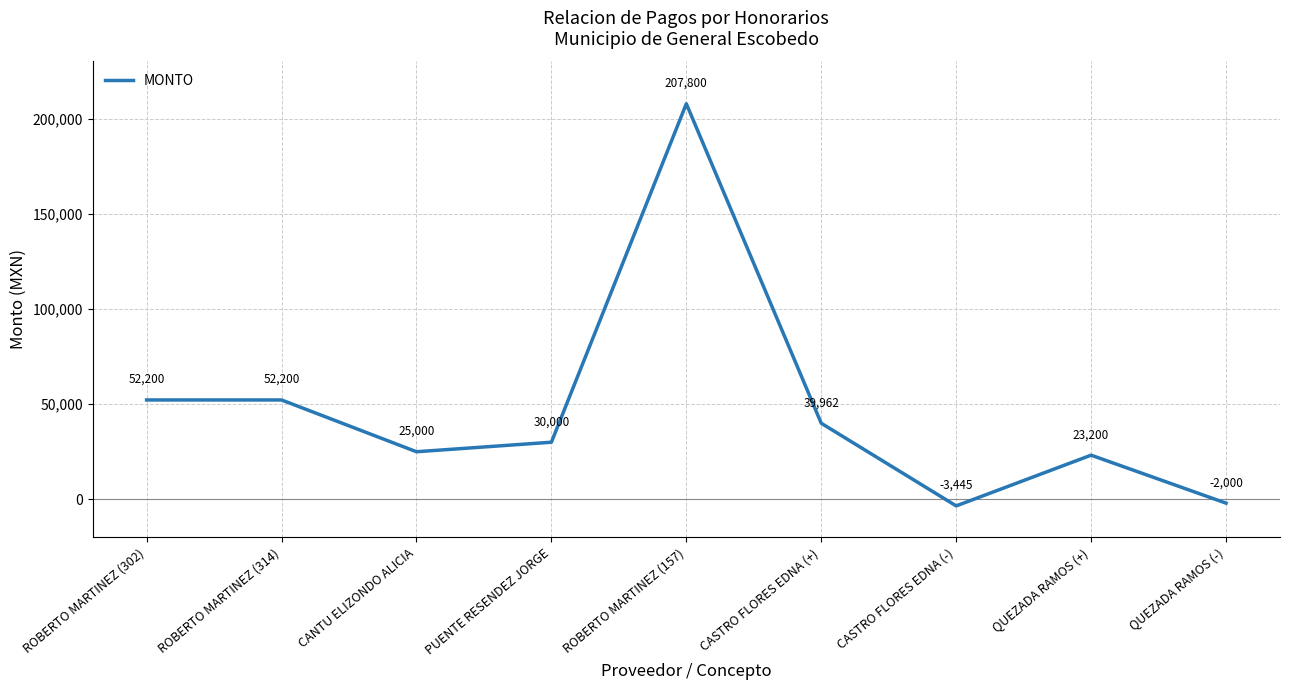

Reading right to left, extract all data points from this chart.

-2000	23200	-3445	39962	207800	30000	25000	52200	52200